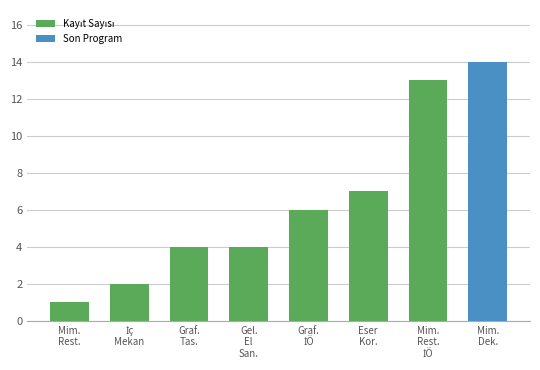

Does the chart contain stacked bars?

No